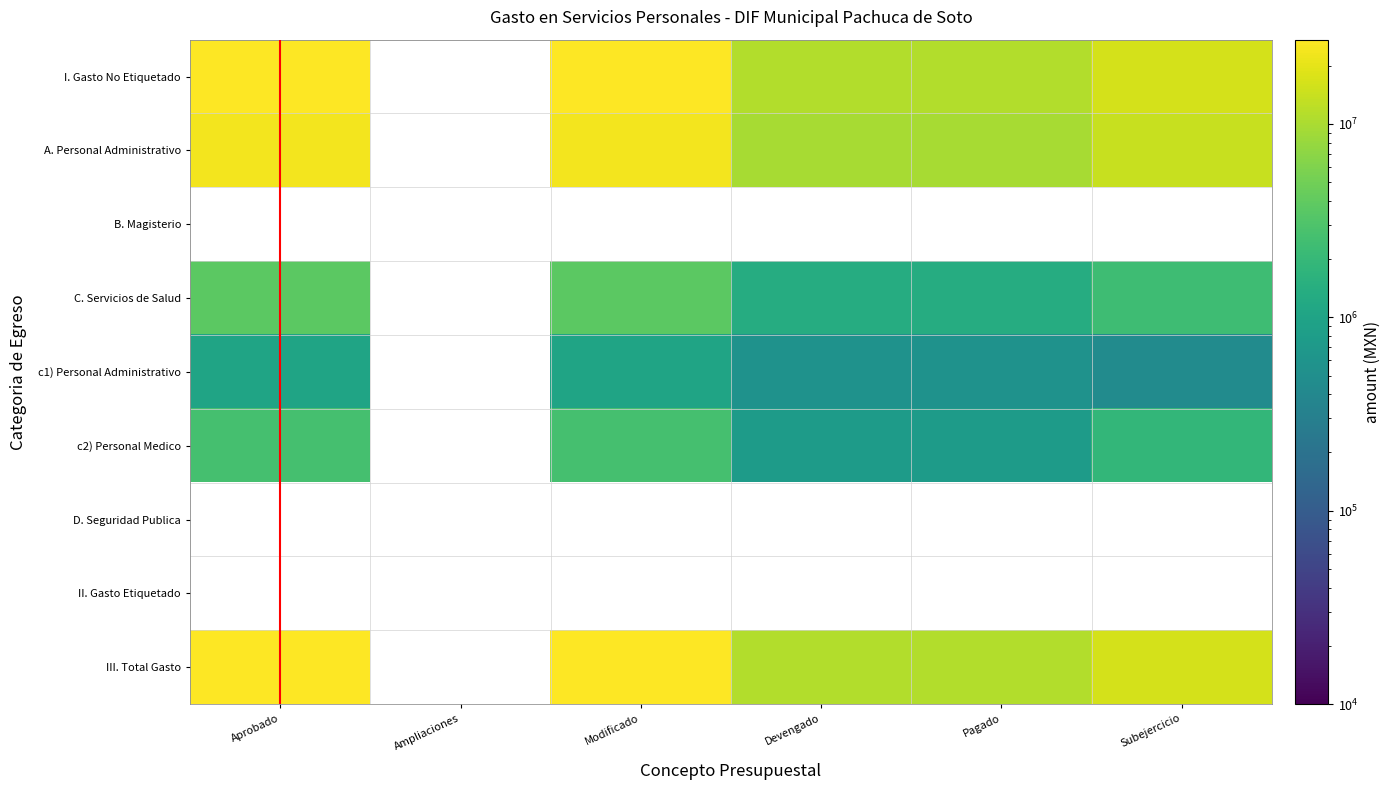

What value does the I. Gasto No Etiquetado series have at Subejercicio?

16266611.0